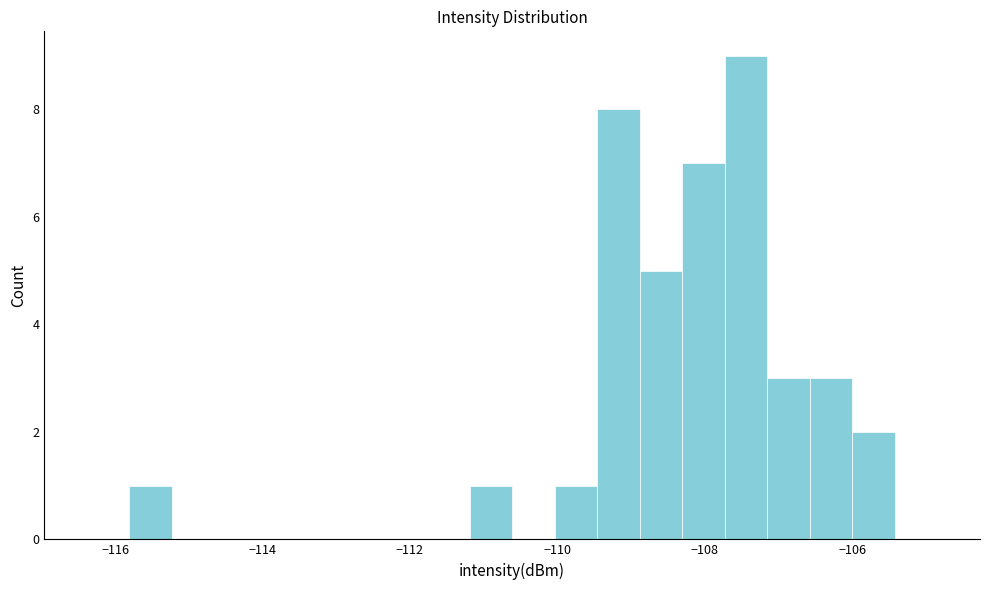

Around what value on the x-axis is the tallest bar? Give the approximate position of its centre, as read against the axis.

-107.4